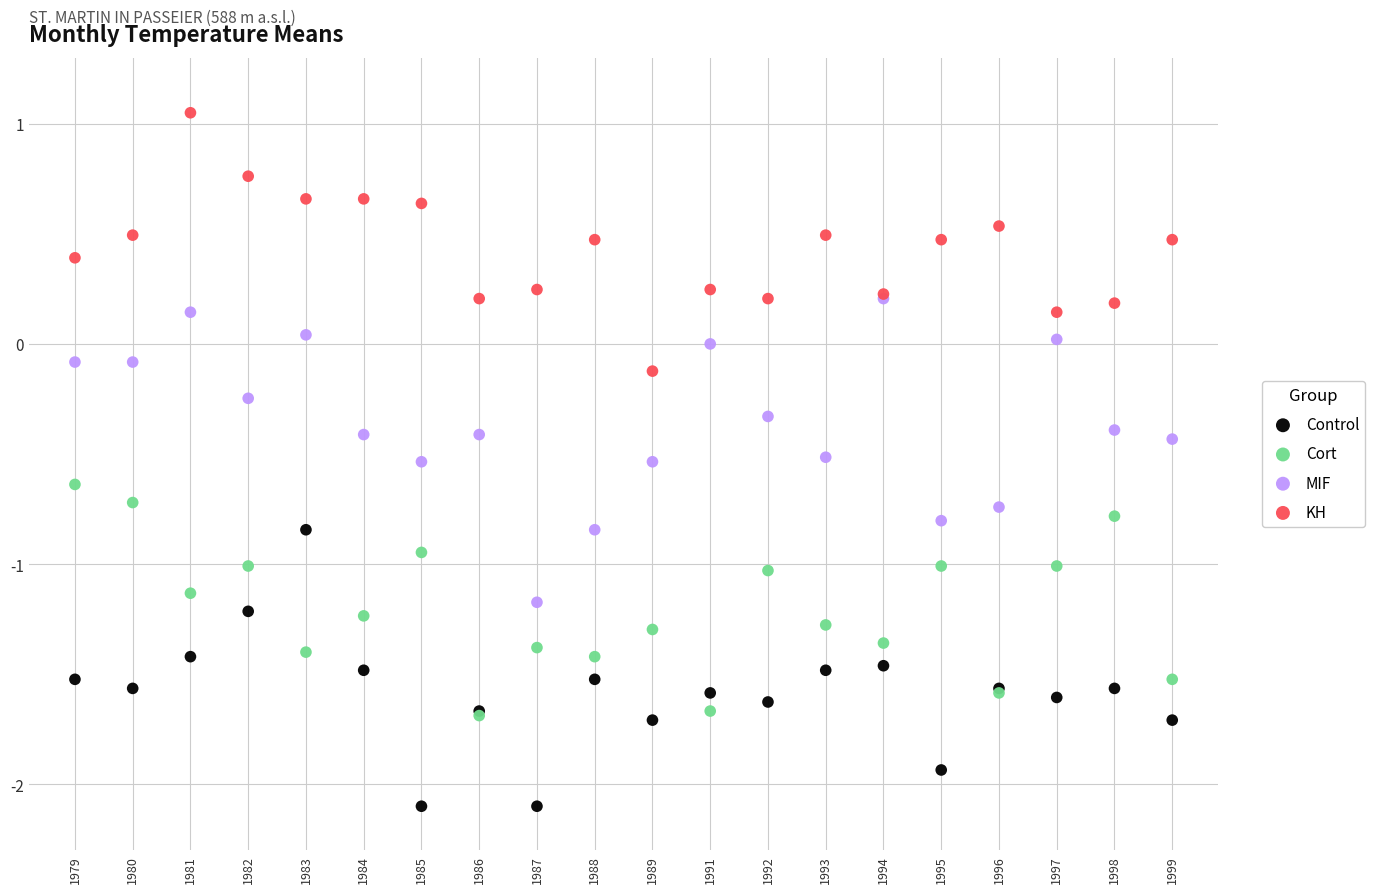

Which series reaches the minimum Y coordinate?

Control